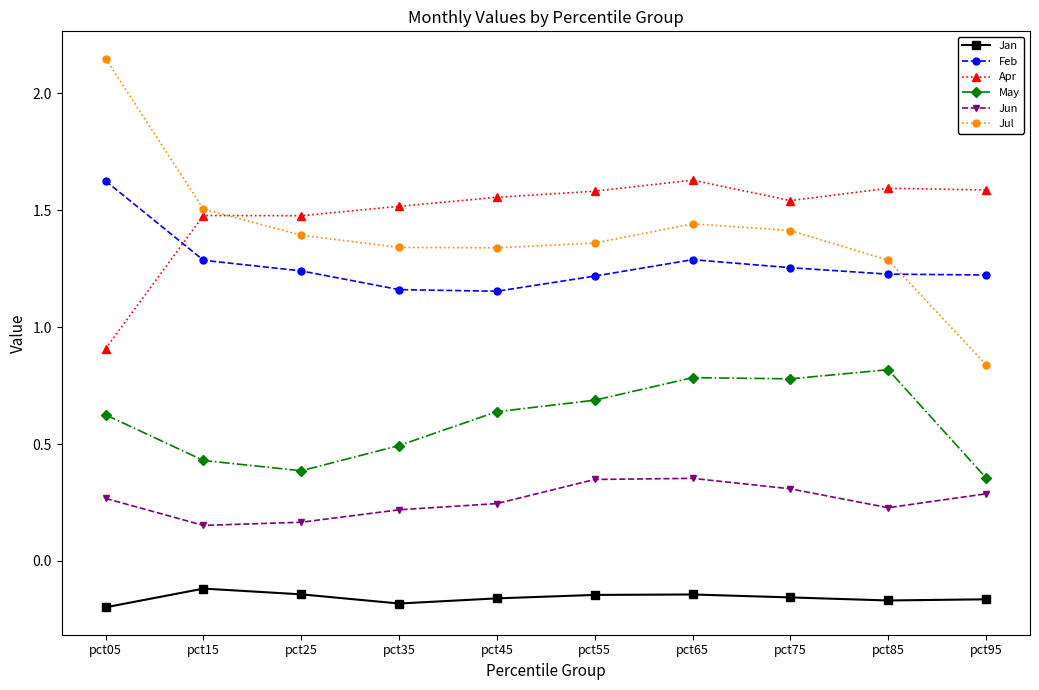

At pct65, list the series in order from smallest to largest.

Jan, Jun, May, Feb, Jul, Apr